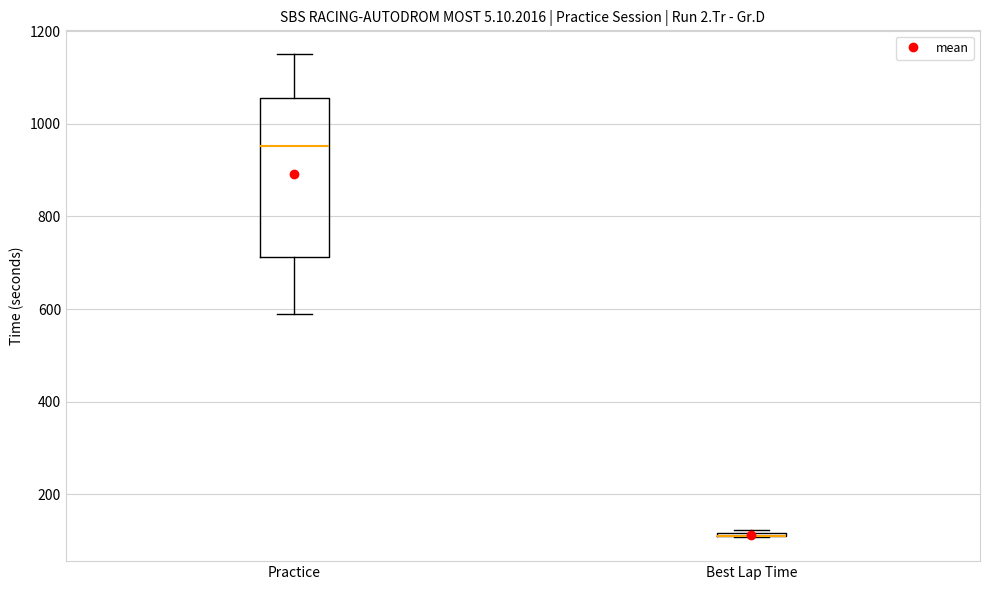

Reading left to right, transcribe this box plot: for each box, give where its median line is, the range the box spans, and where its two whiskers end, as read against the y-axis. The values are not printed on the chart, so give them approximately, as read against the axis.

Practice: median 960, box 720 to 1060, whiskers 600 to 1140
Best Lap Time: box collapsed to a line at 120, whiskers 100 to 120